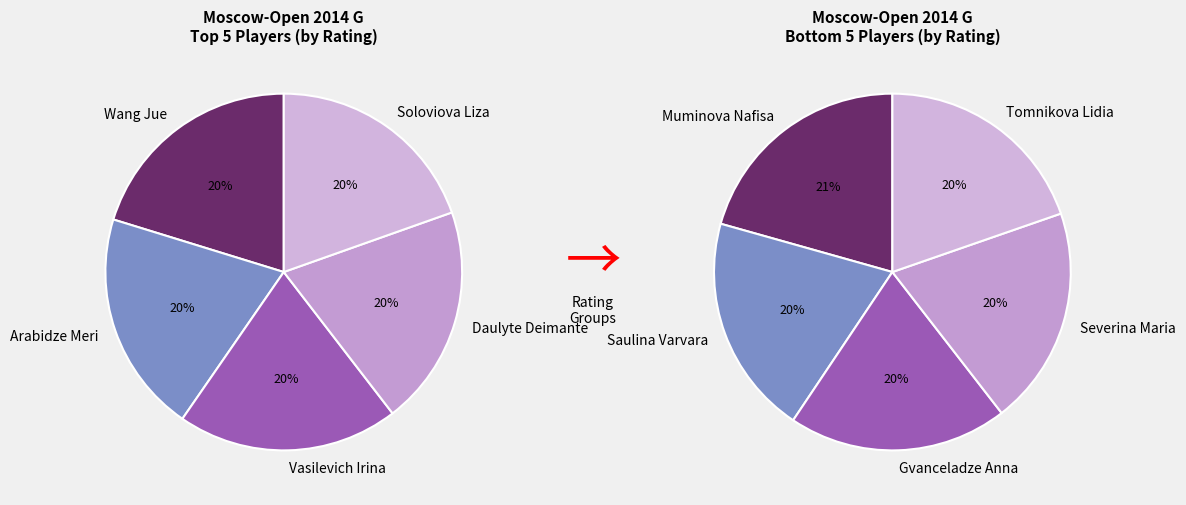

How many slices are in this pie chart?

10